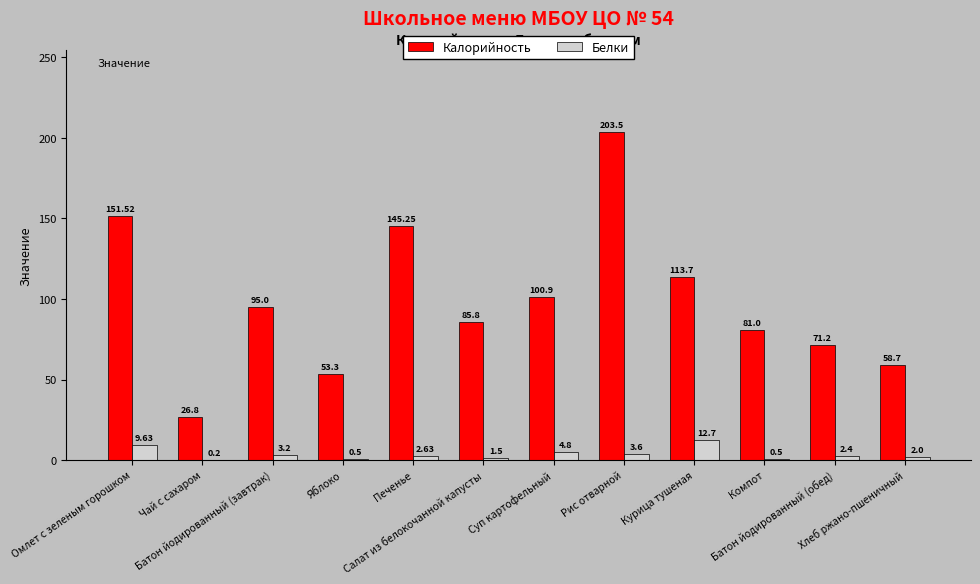

Which series has the largest total across all categories?

Калорийность